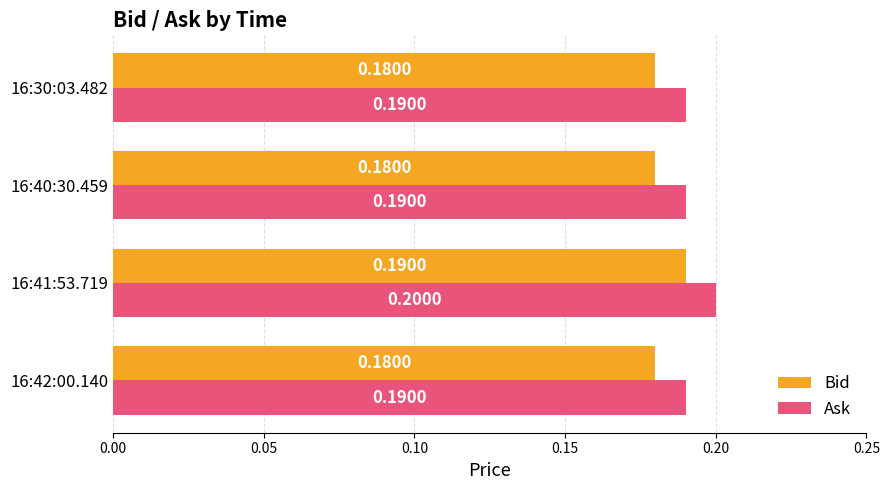

At 16:40:30.459, list the series in order from smallest to largest.

Bid, Ask